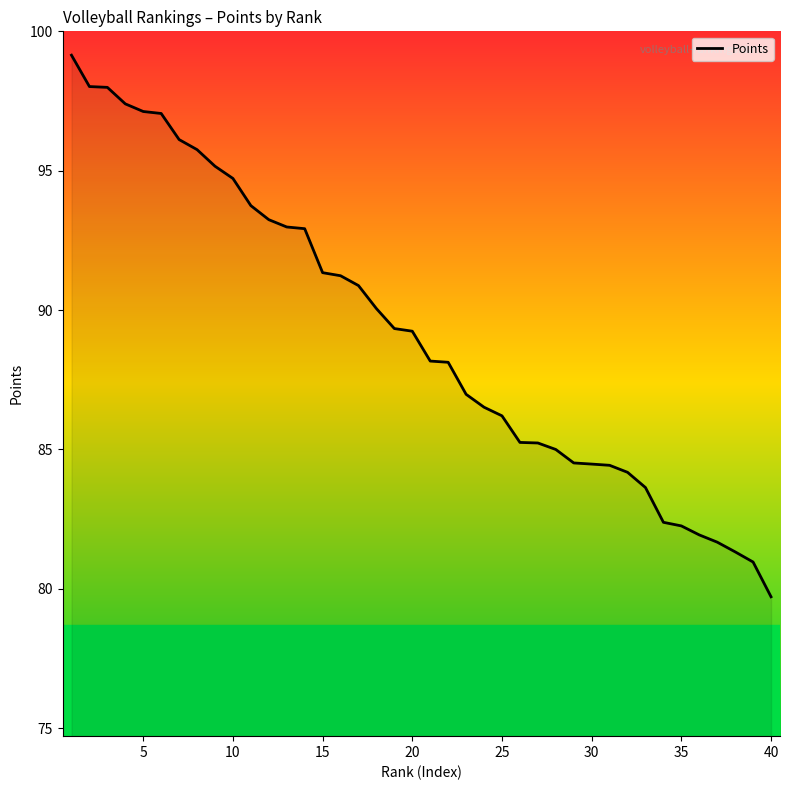

What is the minimum value shown in the chart?

79.7